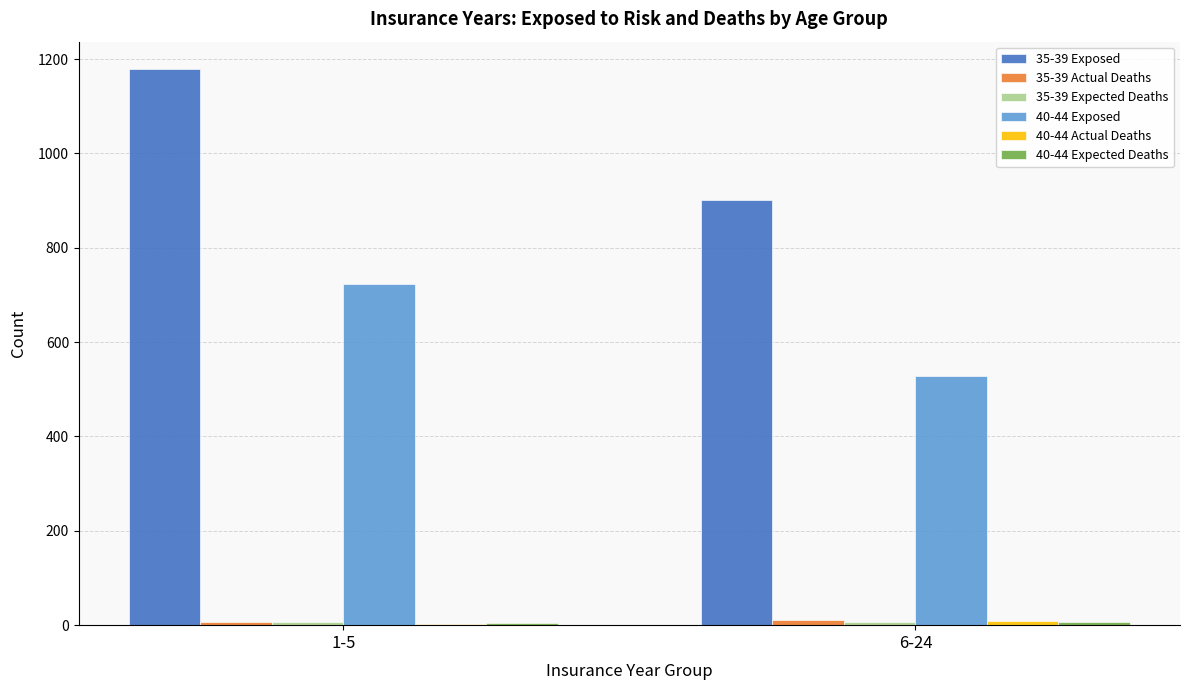

At which category is the sum across all series the highest?

1-5